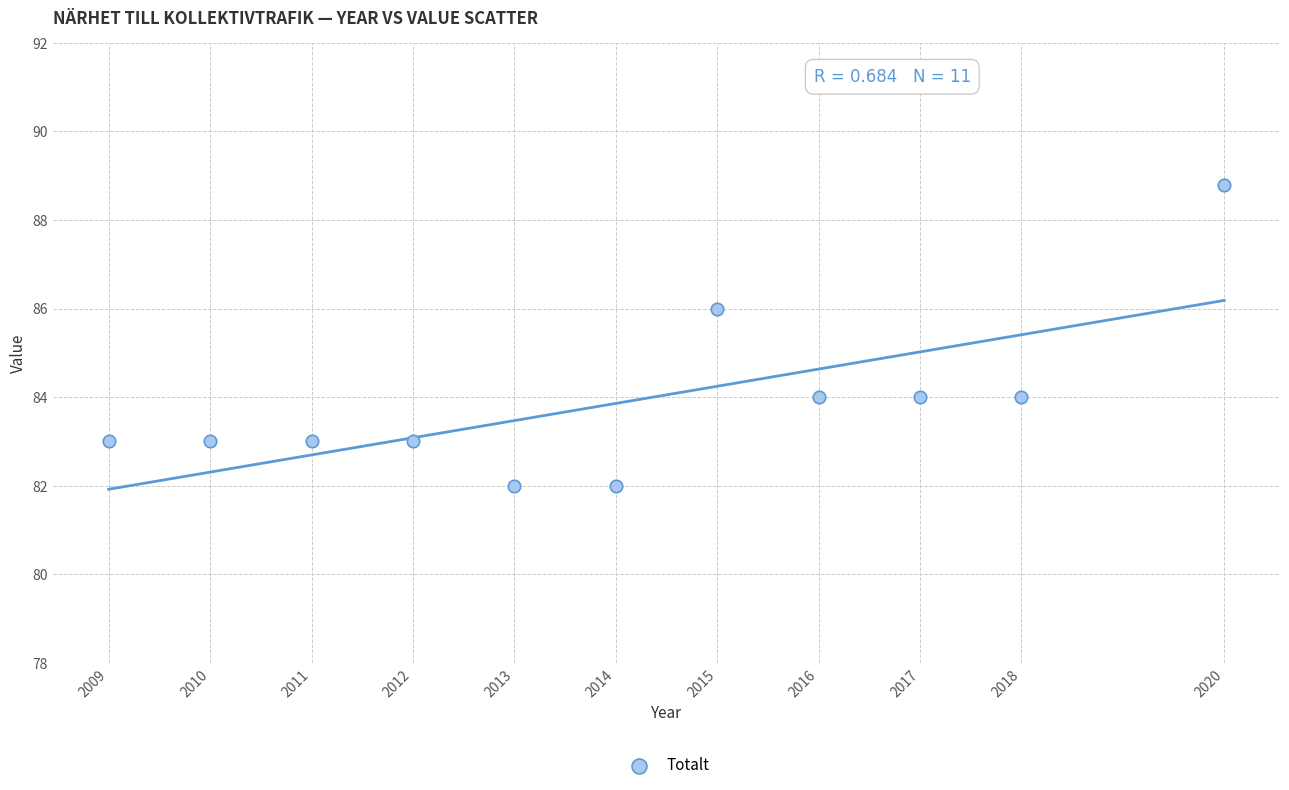

What is the range of X values (max minus min)?

11.0